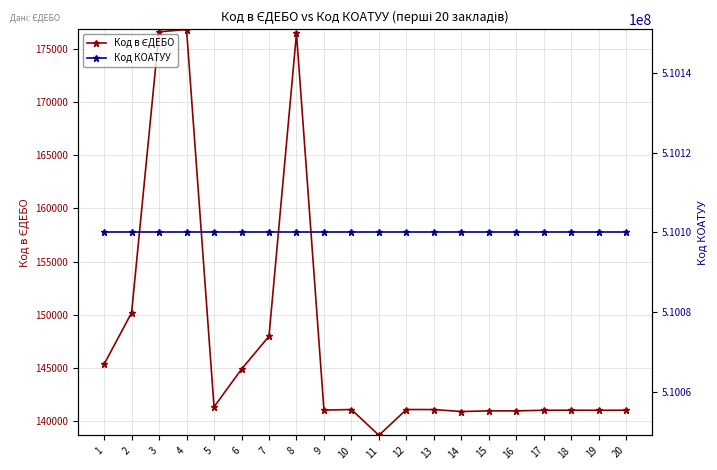

What is the sum of the Код в ЄДЕБО values at 14 and 16?

281846